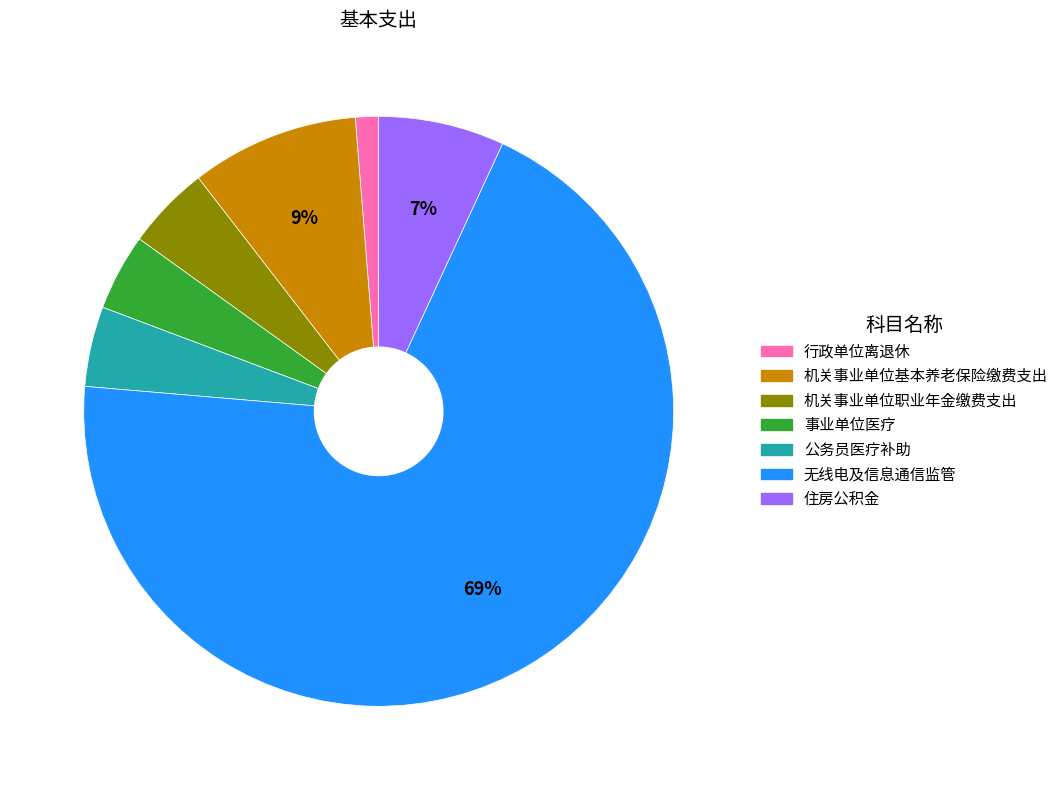

What is the largest slice in the pie chart?

无线电及信息通信监管